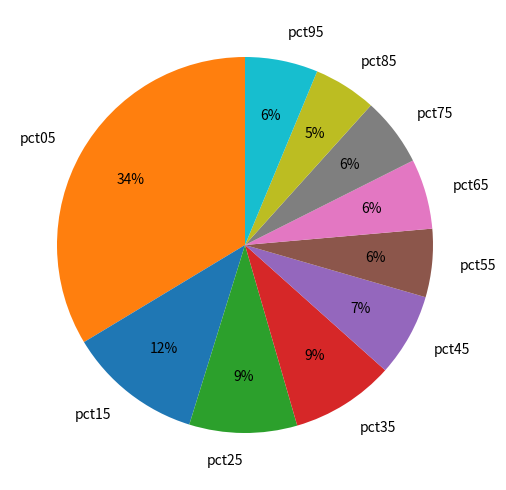

Is there a majority slice in this chart?

No